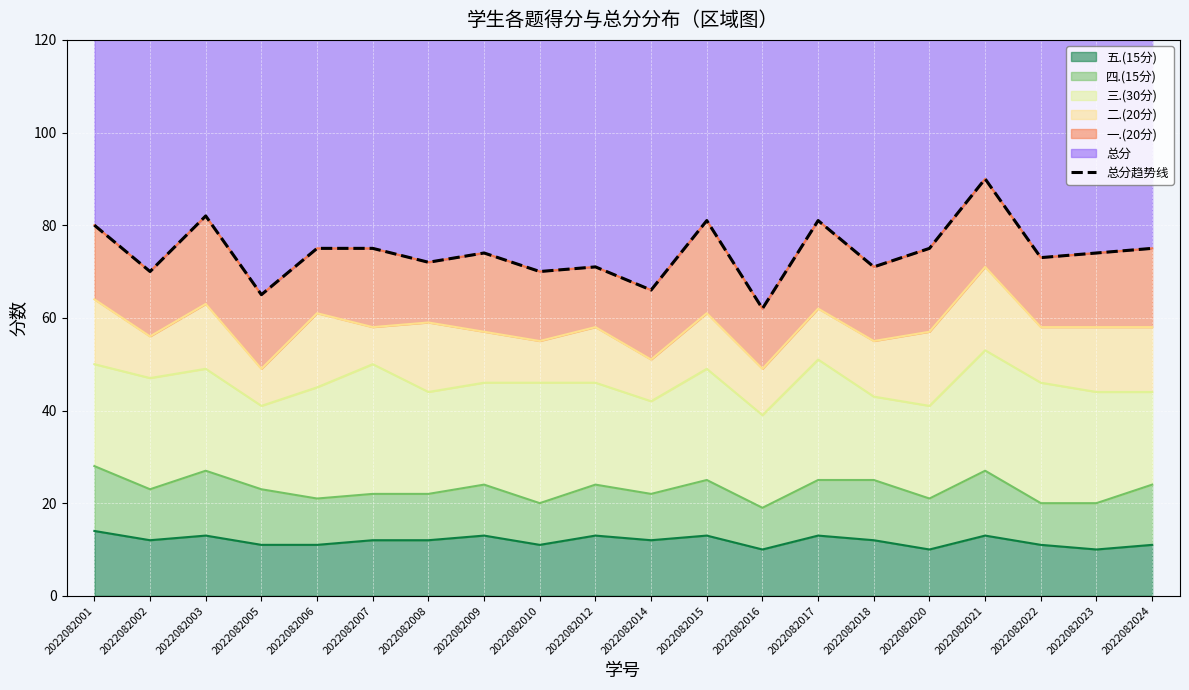

How many data points are less than 74?

9